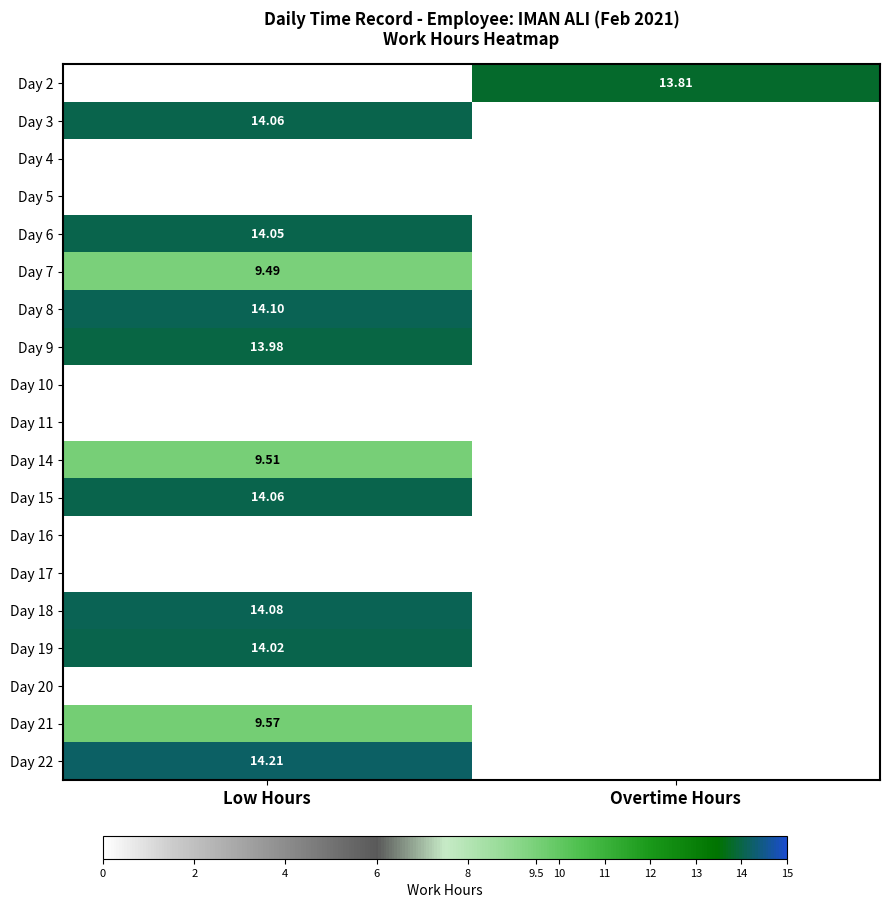

Is the value of Day 10 at Overtime Hours greater than the value of Day 7 at Low Hours?

No